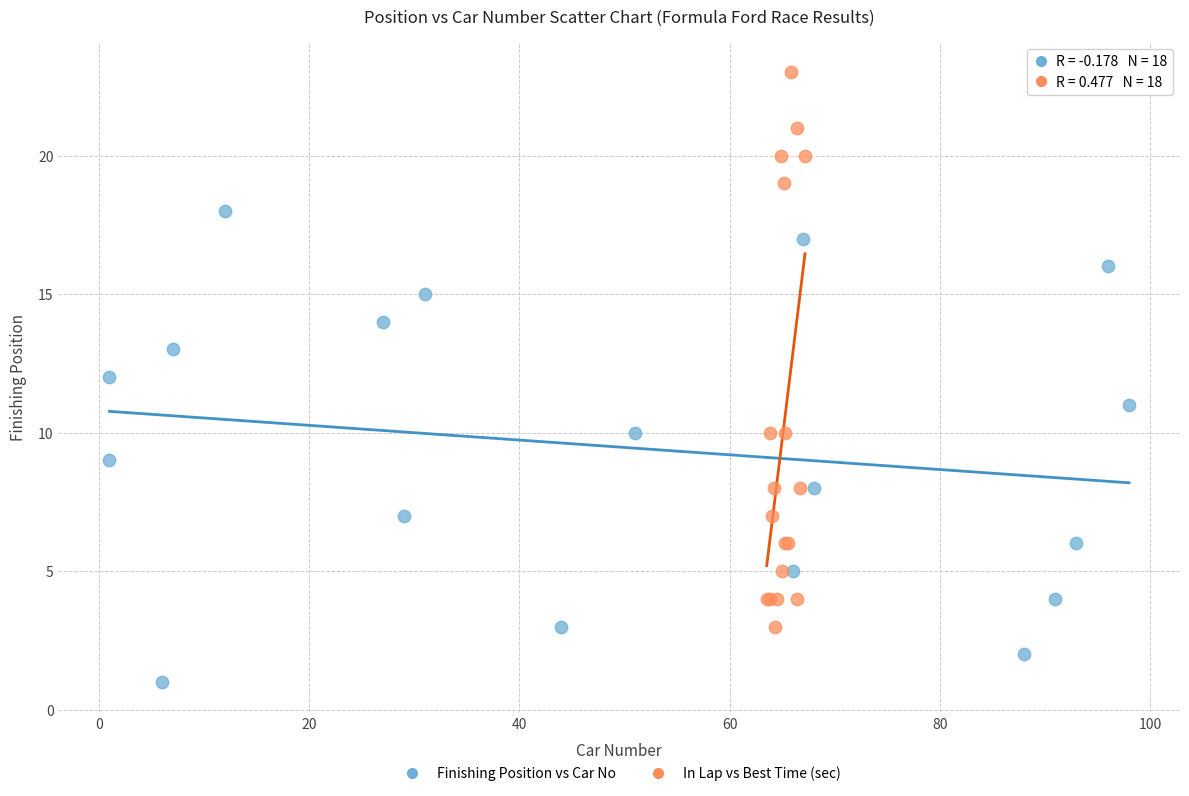

Which series reaches the minimum Y coordinate?

Finishing Position vs Car No